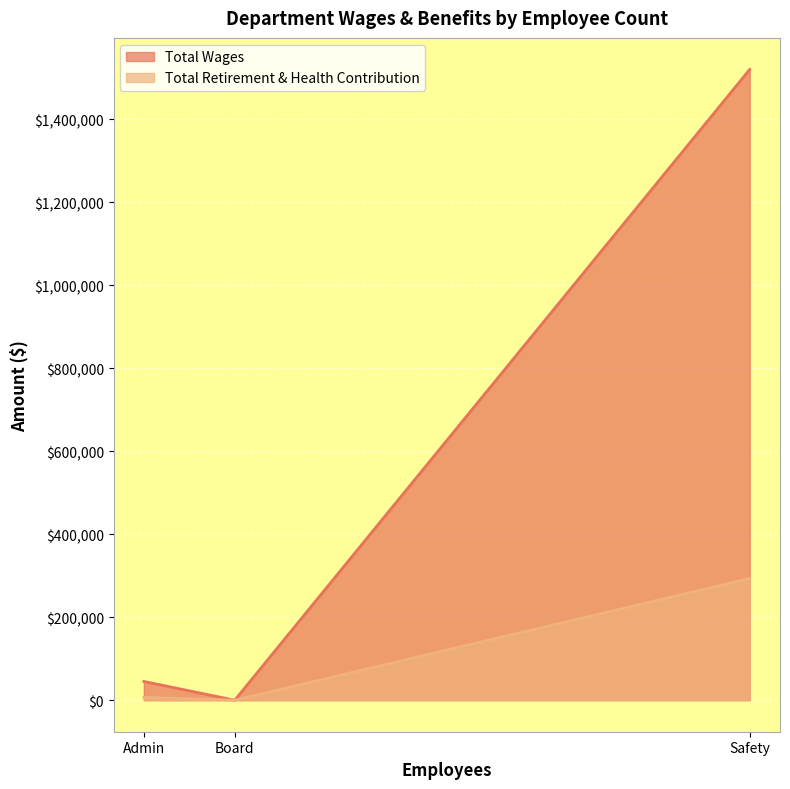

How many lines are shown in the chart?

2